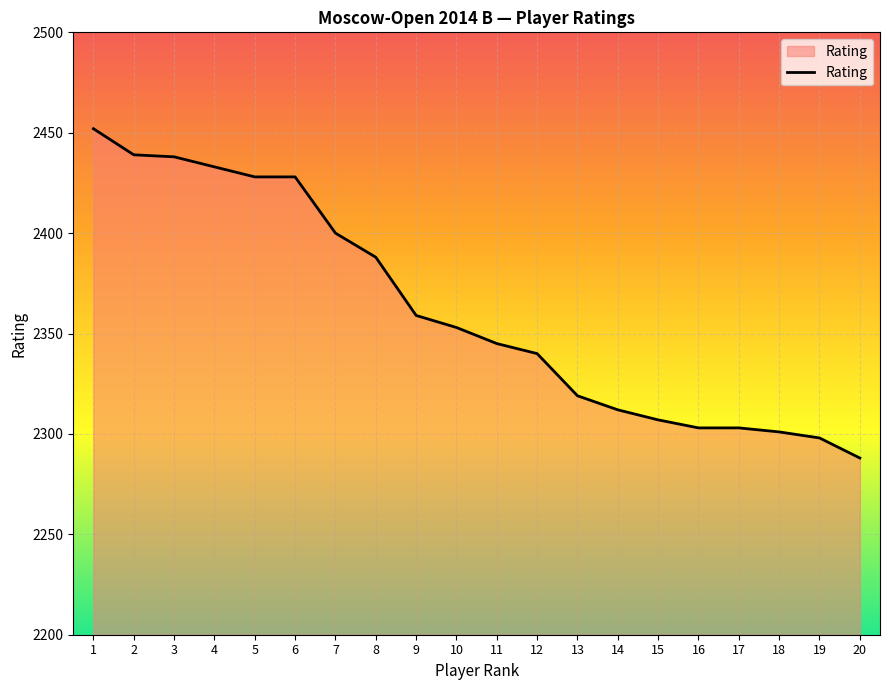

What is the difference between the maximum and second lowest values?

154